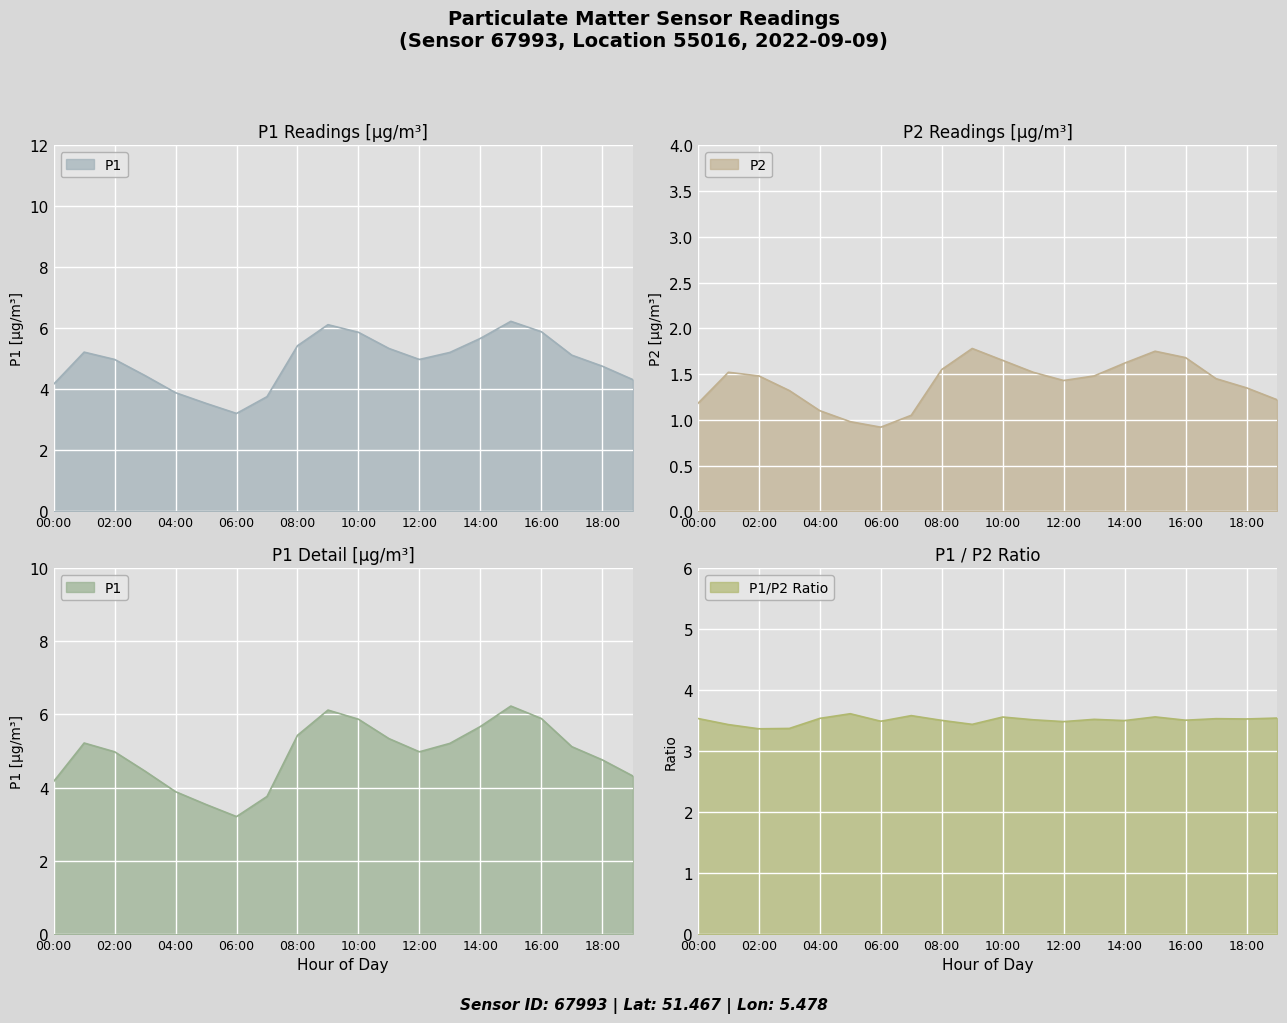

Reading left to right, transcribe all the data shown in this chart.

P1: 00:00=4.2	01:00=5.2	02:00=5.0	03:00=4.5	04:00=3.9	05:00=3.5	06:00=3.2	07:00=3.8	08:00=5.4	09:00=6.1	10:00=5.9	11:00=5.3	12:00=5.0	13:00=5.2	14:00=5.7	15:00=6.2	16:00=5.9	17:00=5.1	18:00=4.8	19:00=4.3
P2: 00:00=1.2	01:00=1.5	02:00=1.5	03:00=1.3	04:00=1.1	05:00=1.0	06:00=0.9	07:00=1.1	08:00=1.6	09:00=1.8	10:00=1.6	11:00=1.5	12:00=1.4	13:00=1.5	14:00=1.6	15:00=1.8	16:00=1.7	17:00=1.4	18:00=1.4	19:00=1.2